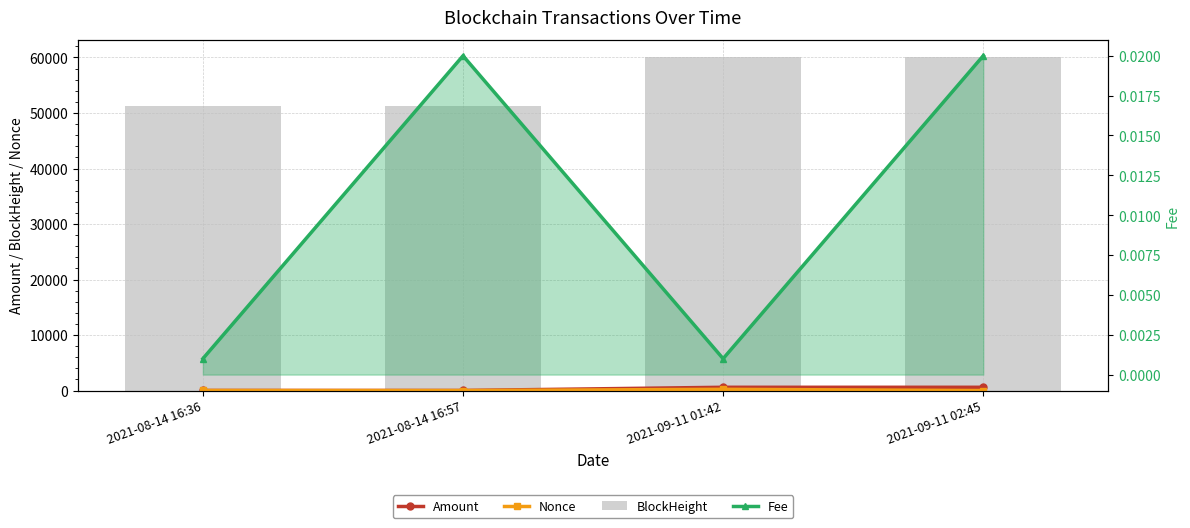

What are all the series names shown in the legend?

Amount, Nonce, BlockHeight, Fee